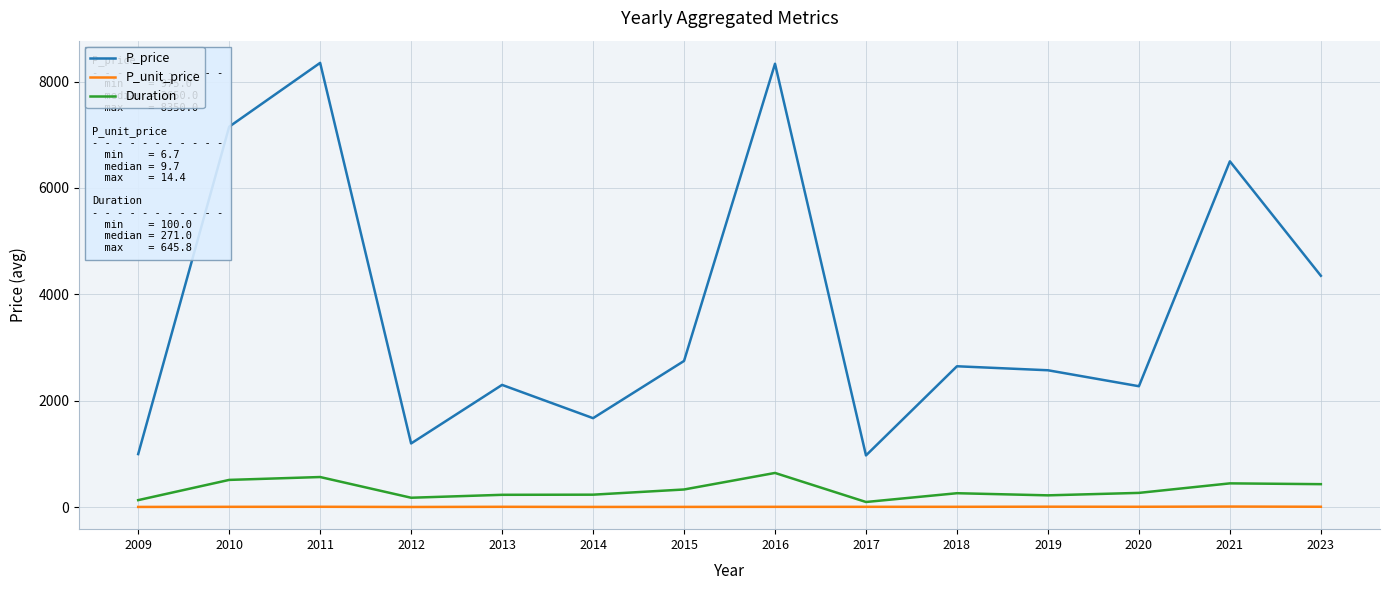

Where does the Duration series first go above 271?

2010